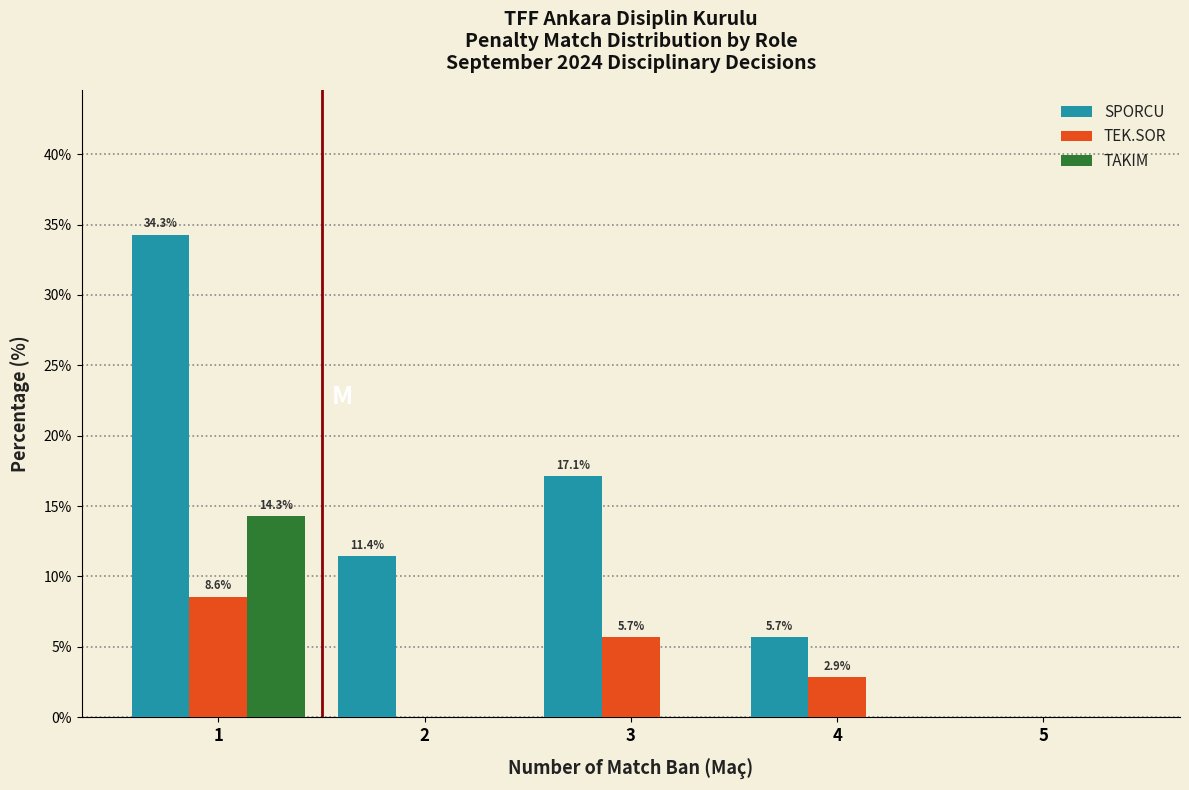

In the SPORCU series, which range on the x-axis has the tallest bar?

0.5 to 1.5